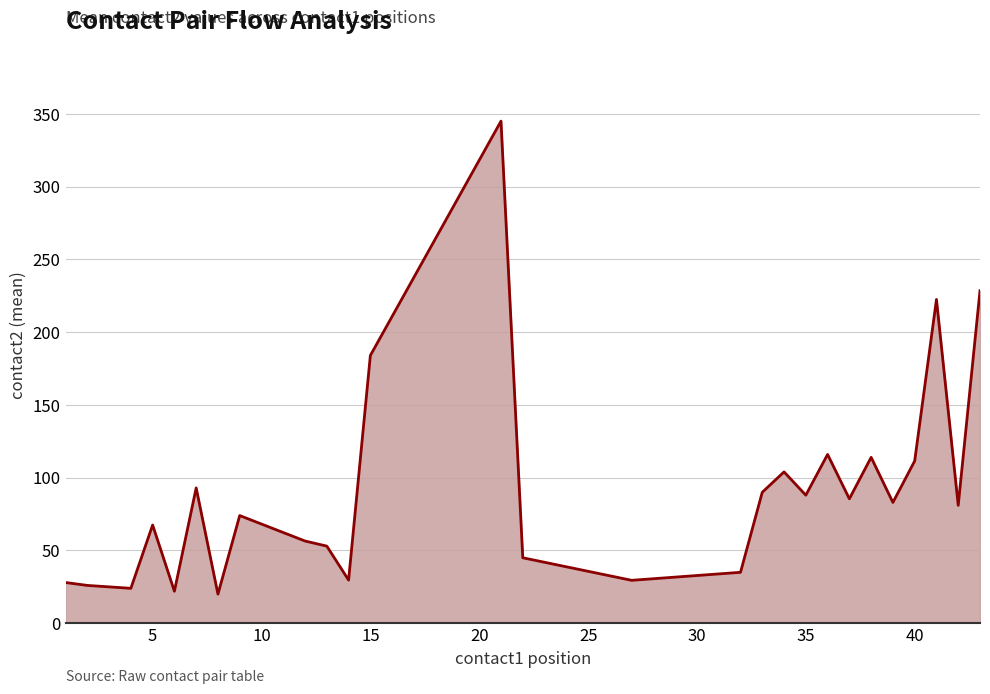

What is the greatest value displayed?

345.0